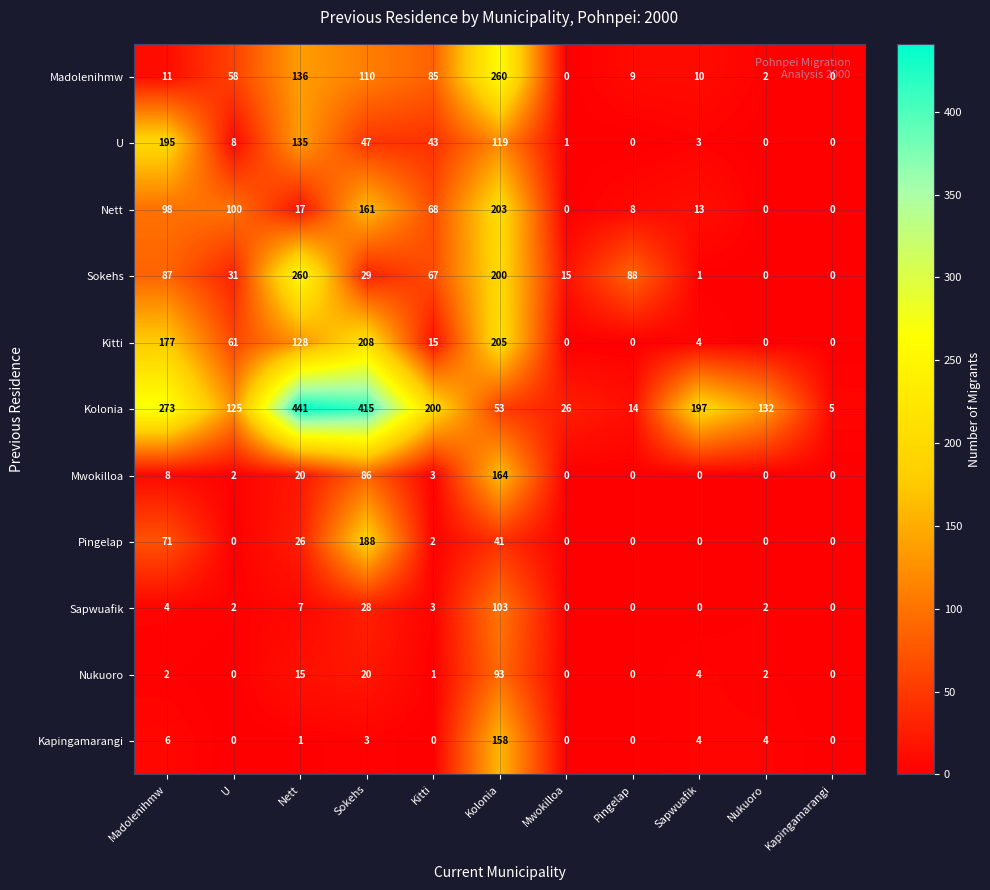

At which label is Nett closest to 101?

U